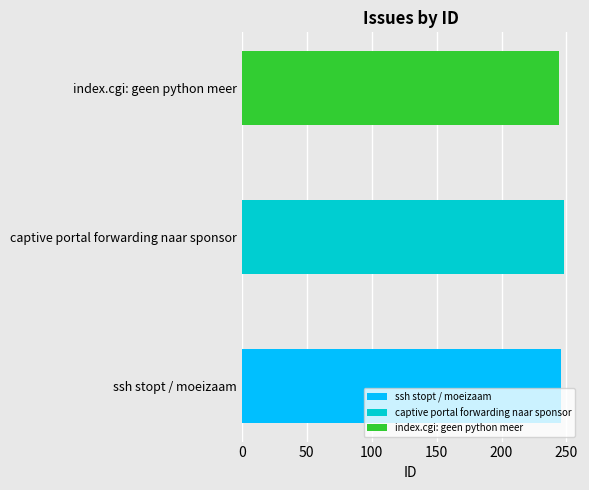

What is the label of the 1st bar from the left?

ssh stopt / moeizaam